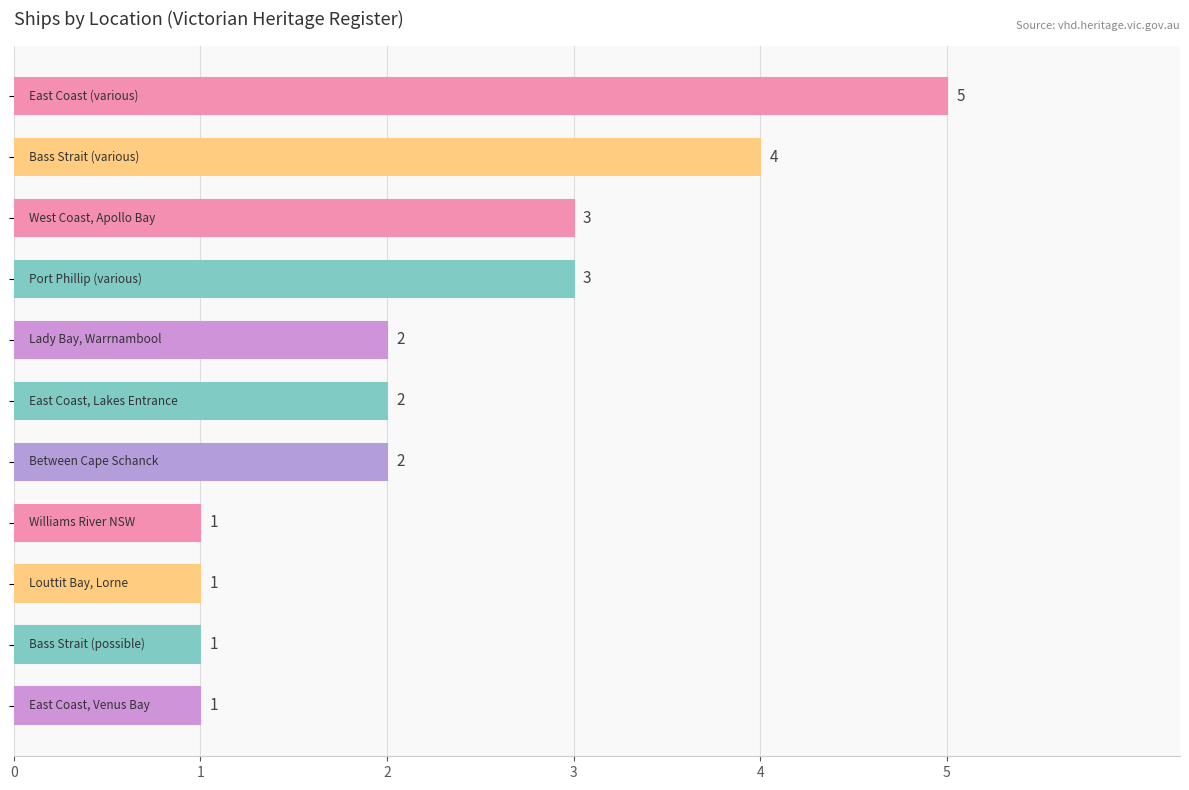

What is the difference between the maximum and minimum values?

4